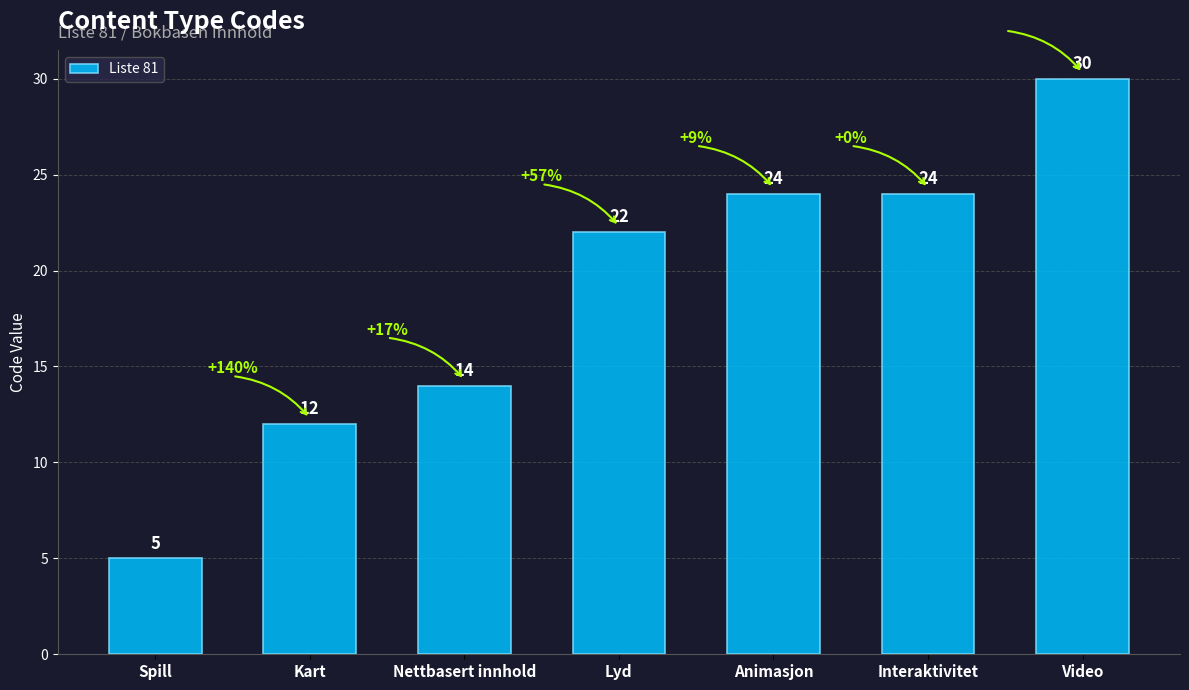

Reading right to left, what are all the values shown in this chart?

30	24	24	22	14	12	5